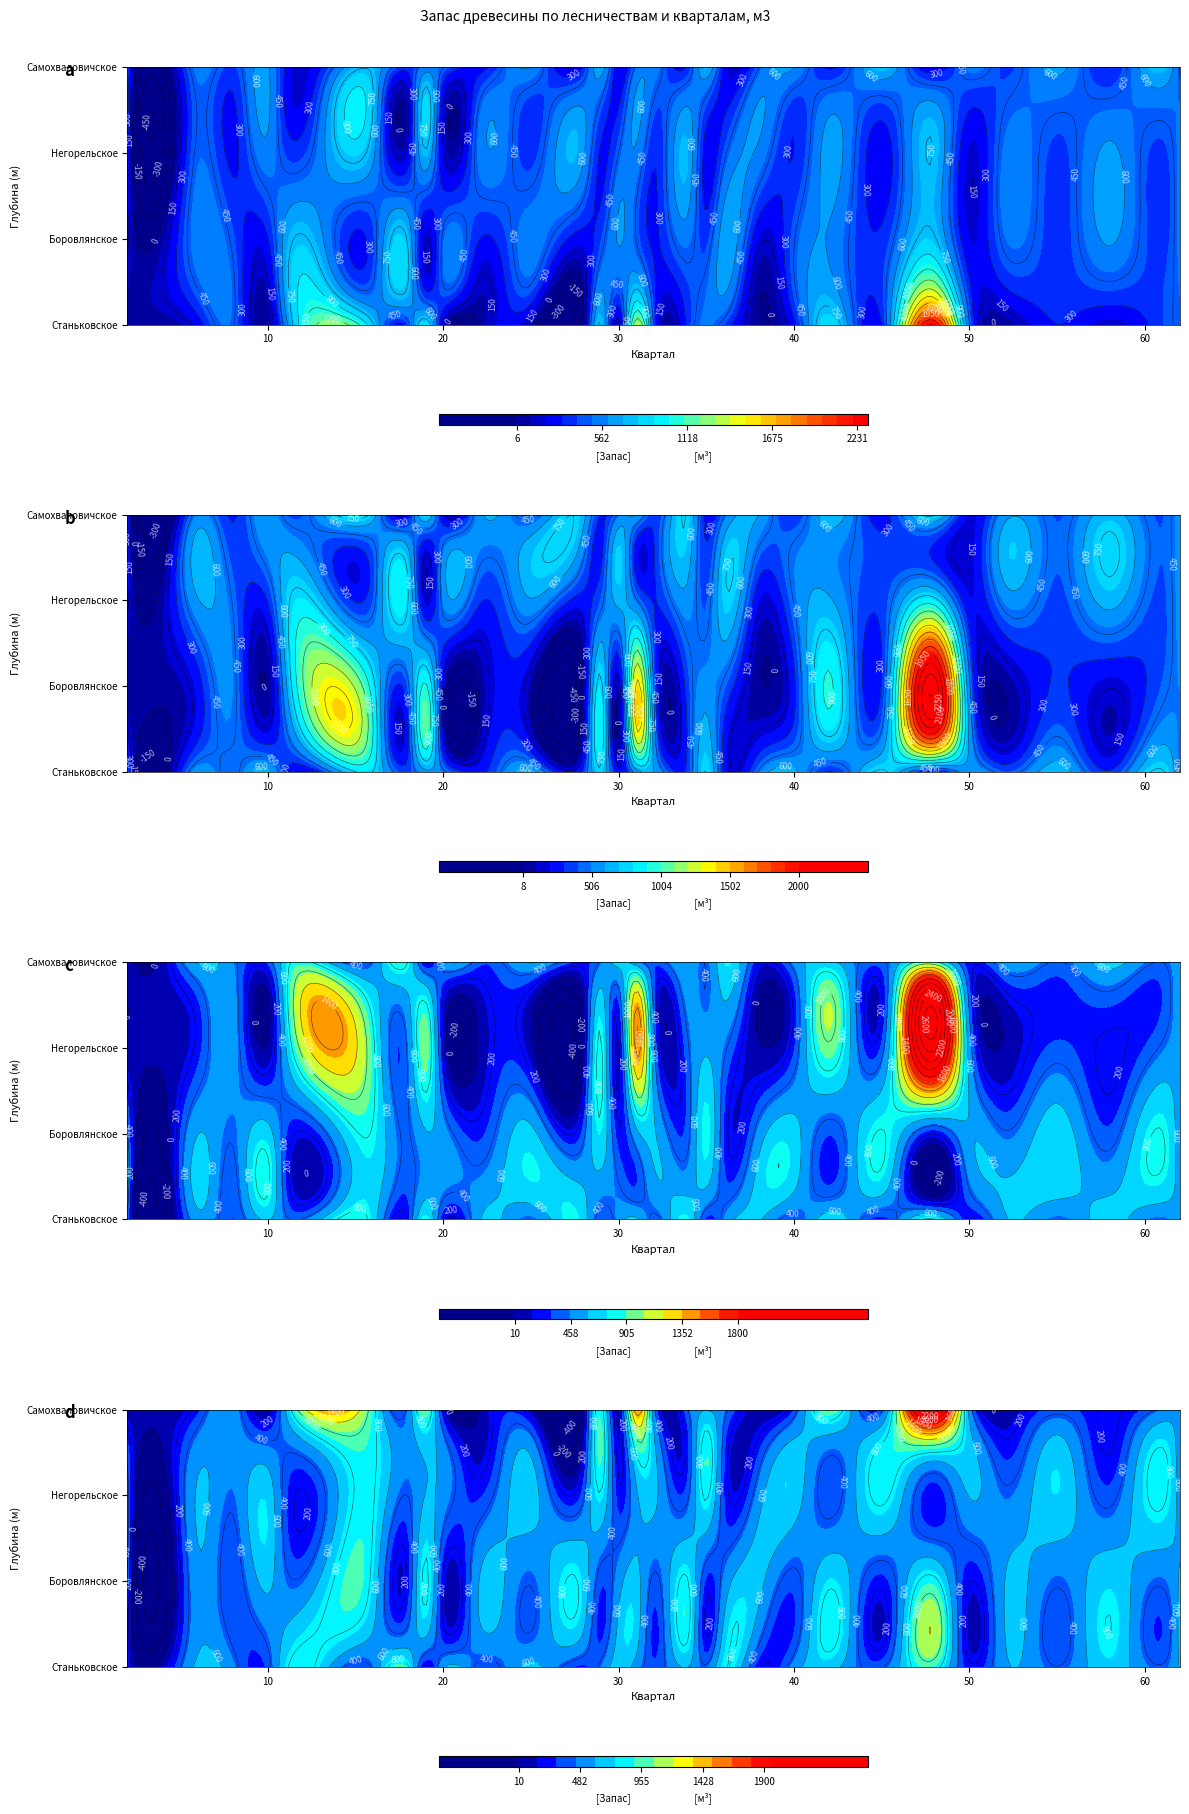

At how many categories does at least one series exceed 636?

14